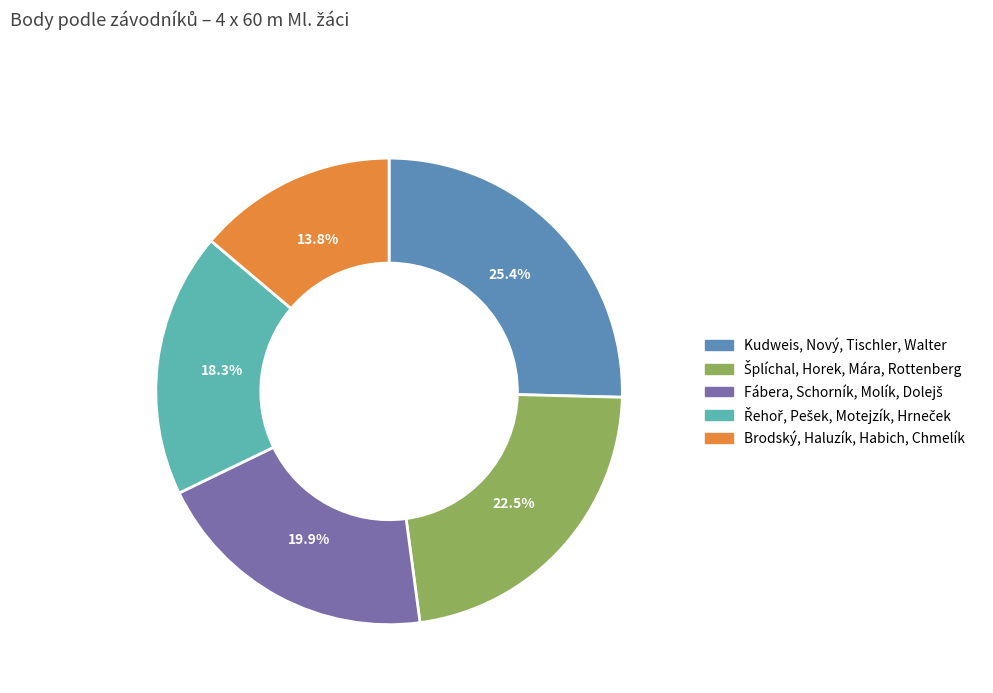

Is there any slice that represents more than half of the pie?

No